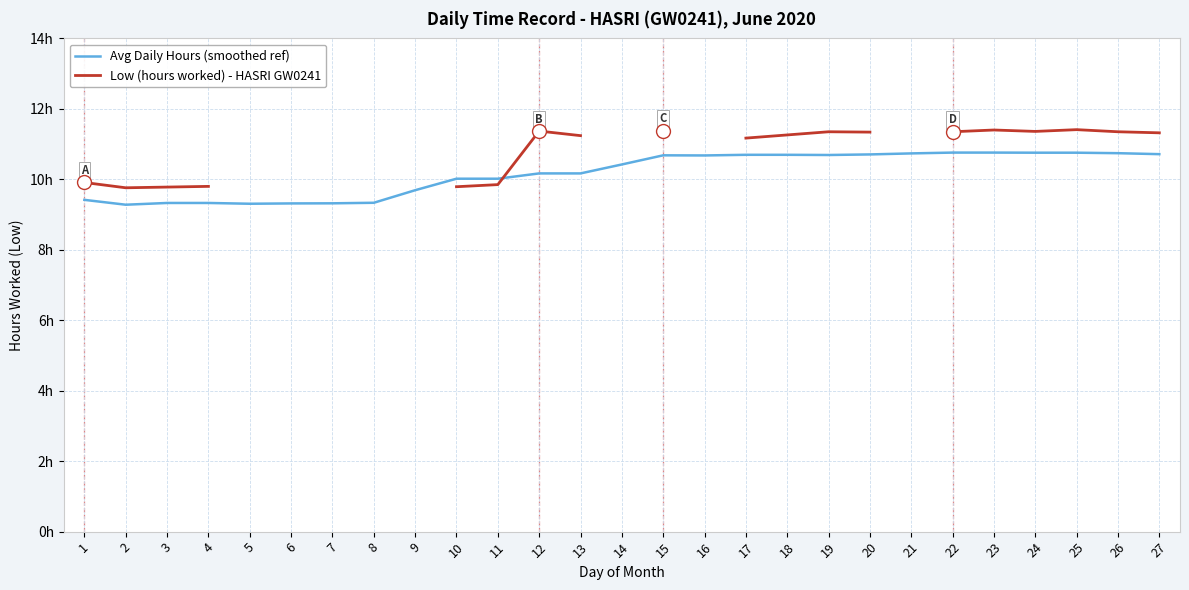

How many data points in Avg Daily Hours (smoothed ref) are less than 10?

9